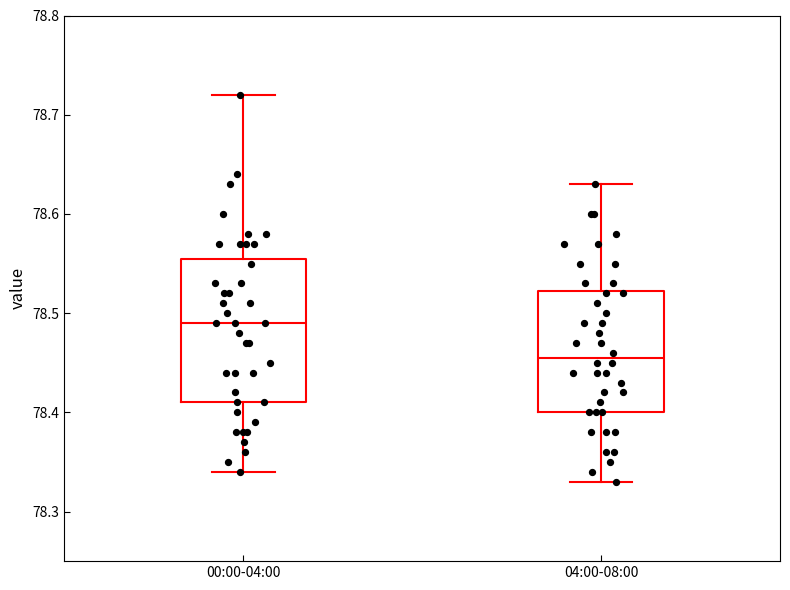

Reading left to right, transcribe this box plot: for each box, give where its median line is, the range the box spans, and where its two whiskers end, as read against the y-axis. The values are not printed on the chart, so give them approximately, as read against the axis.

00:00-04:00: median 78.49, box 78.41 to 78.56, whiskers 78.34 to 78.72
04:00-08:00: median 78.46, box 78.40 to 78.52, whiskers 78.33 to 78.63